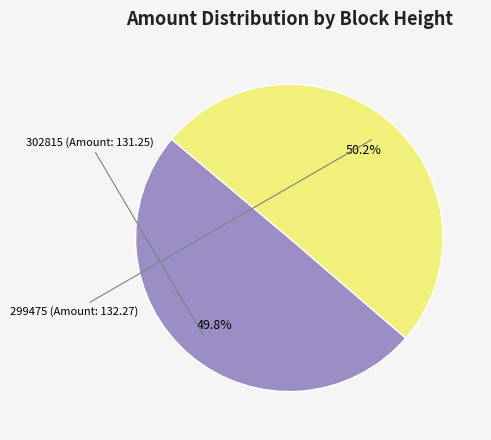

Is there a majority slice in this chart?

Yes